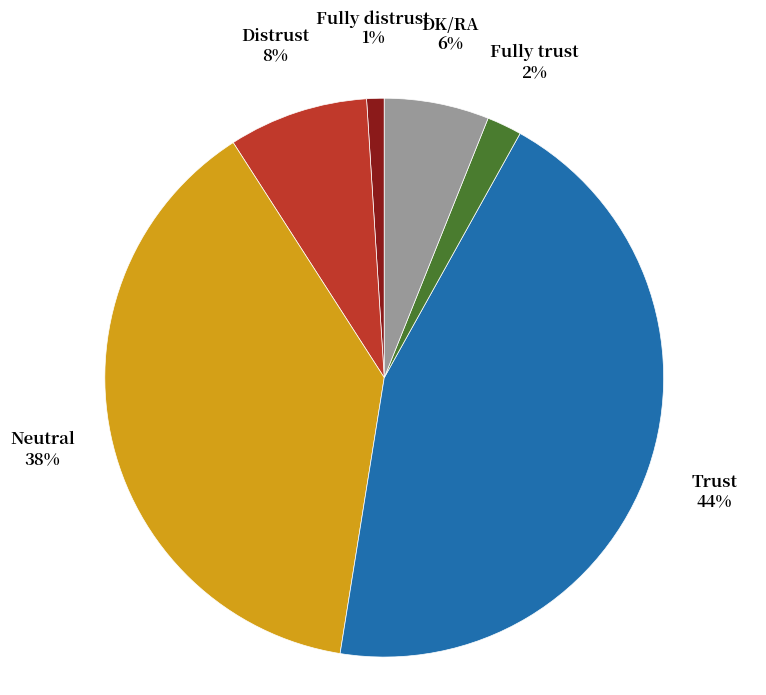

Does any single category account for the majority?

No